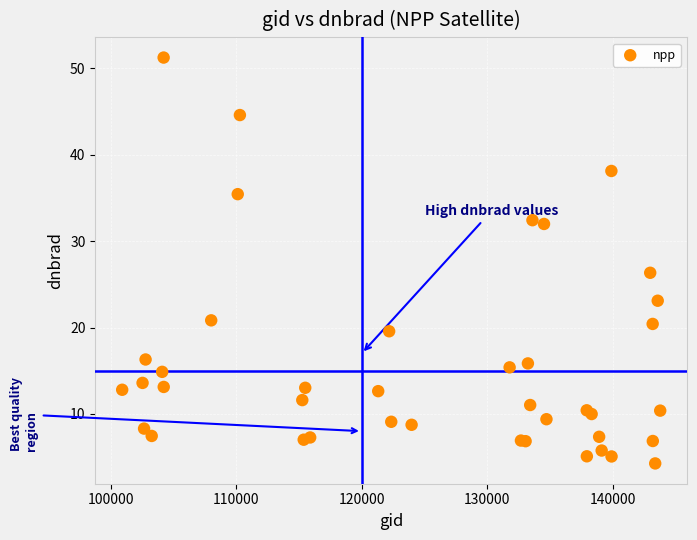

What Y value in the scatter plot is closest to 27?

26.3